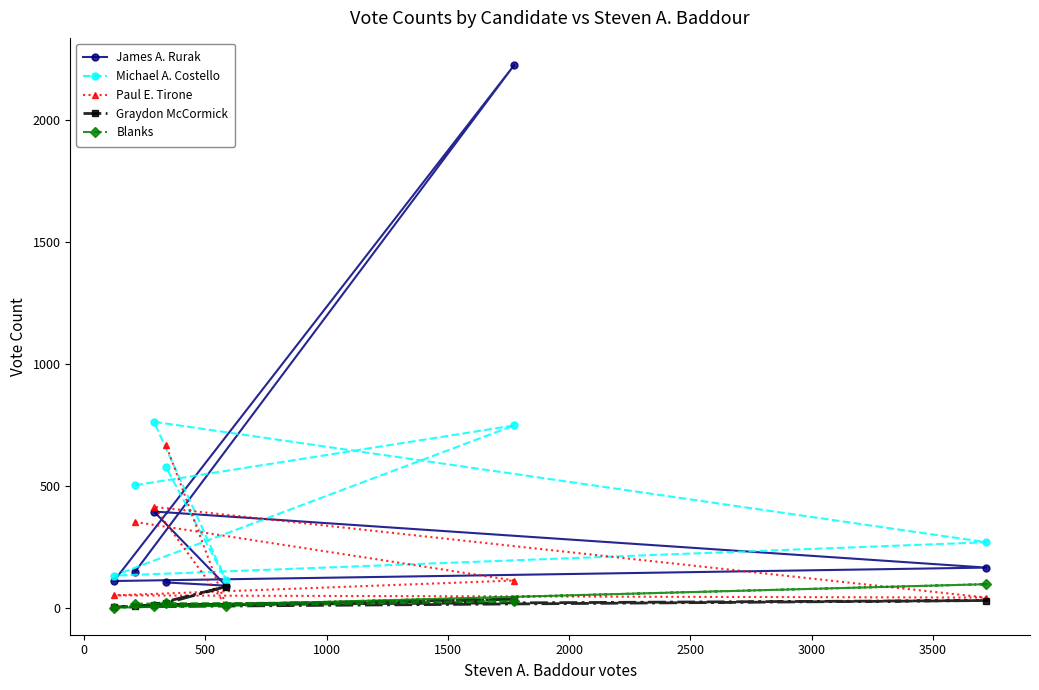

What is the highest value of the James A. Rurak series?

2226